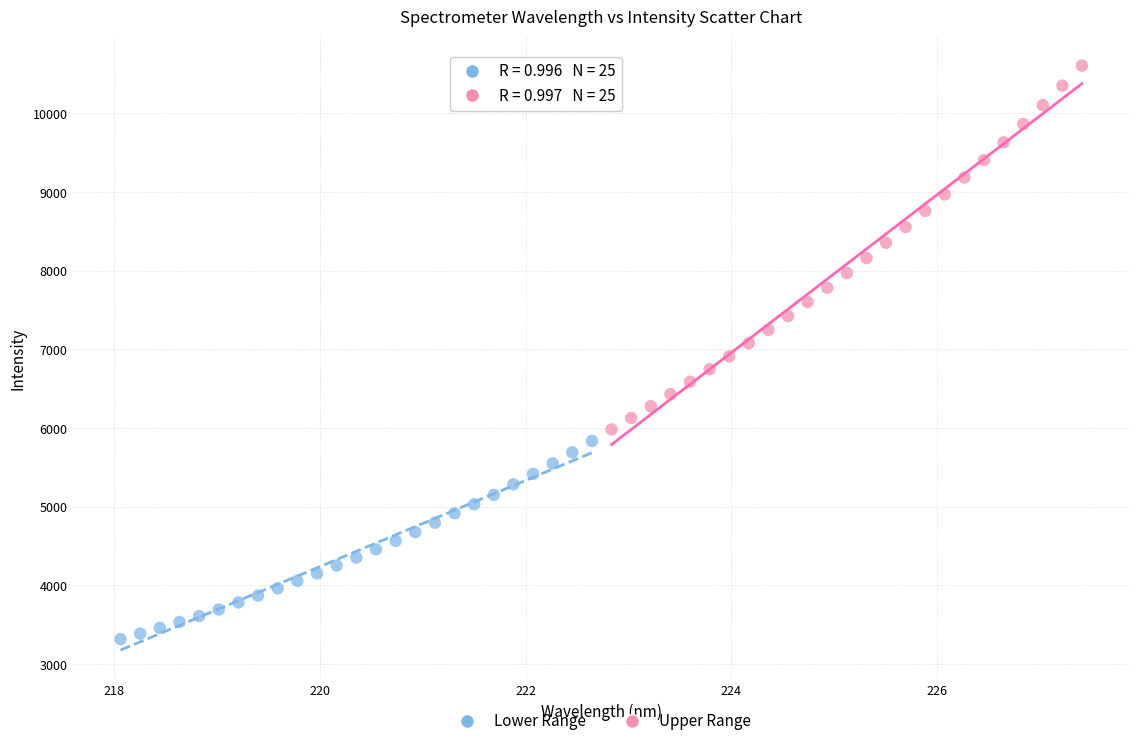

What are all the series names shown in the legend?

Lower Range, Upper Range